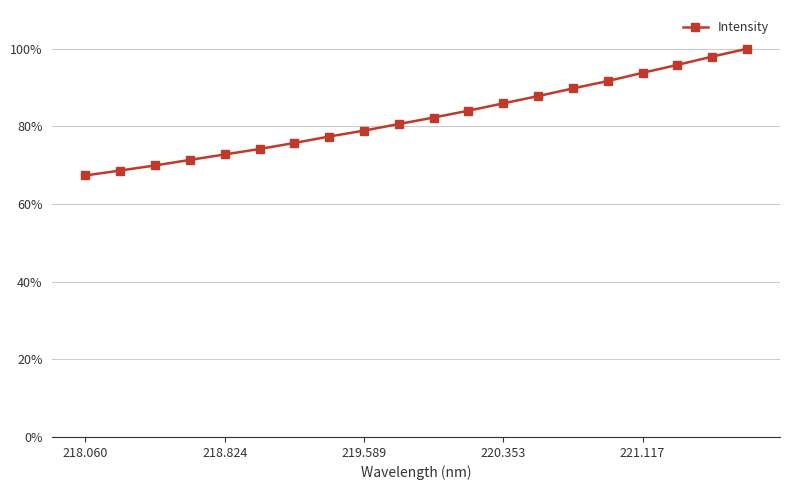

What is the minimum value shown in the chart?

67.4